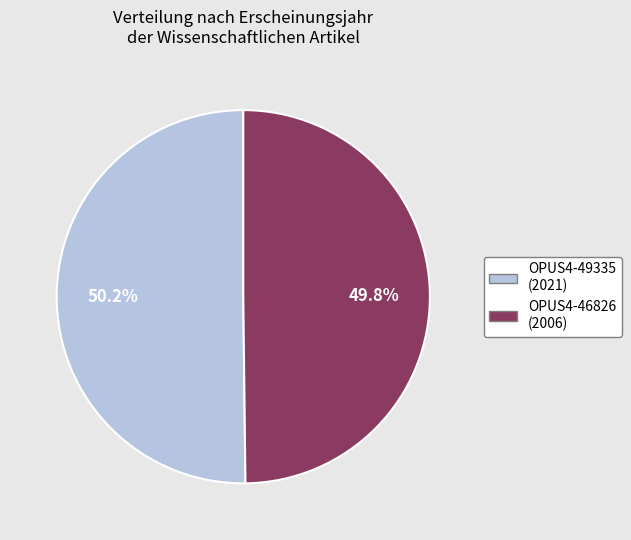

Does any single category account for the majority?

Yes